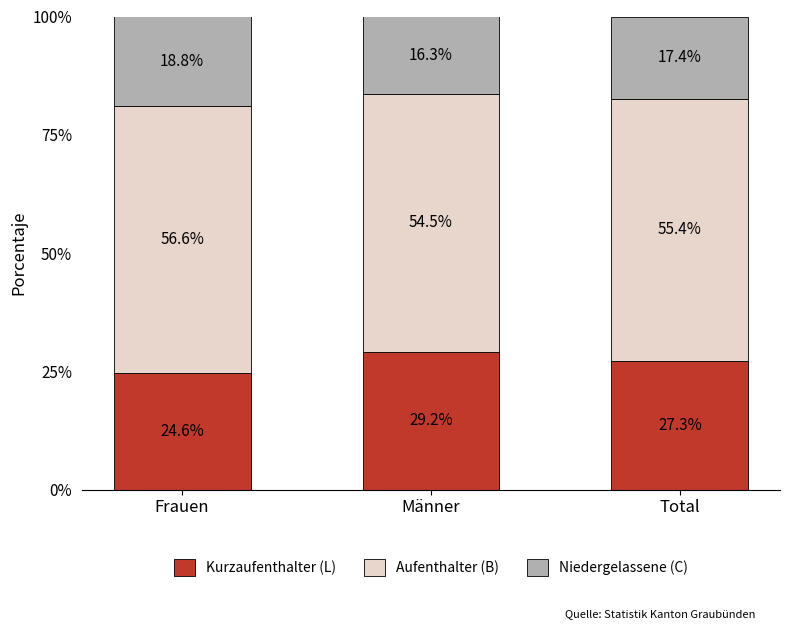

What is the total value across all series at Frauen?

100.0